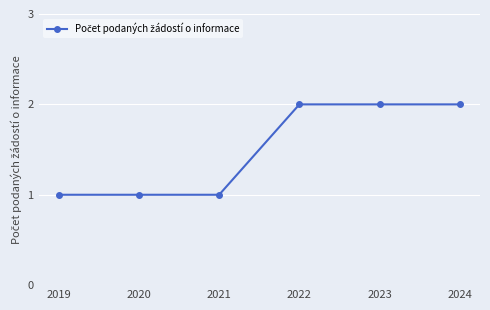

What is the value of the 1st point from the left?

1